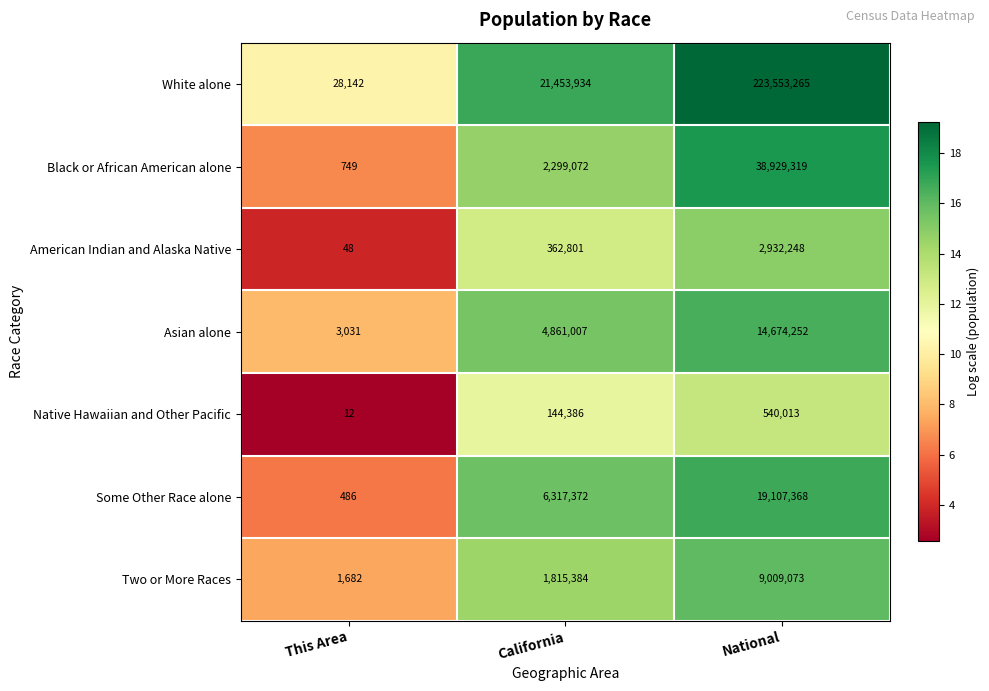

At which category does the chart reach its minimum across all series?

This Area